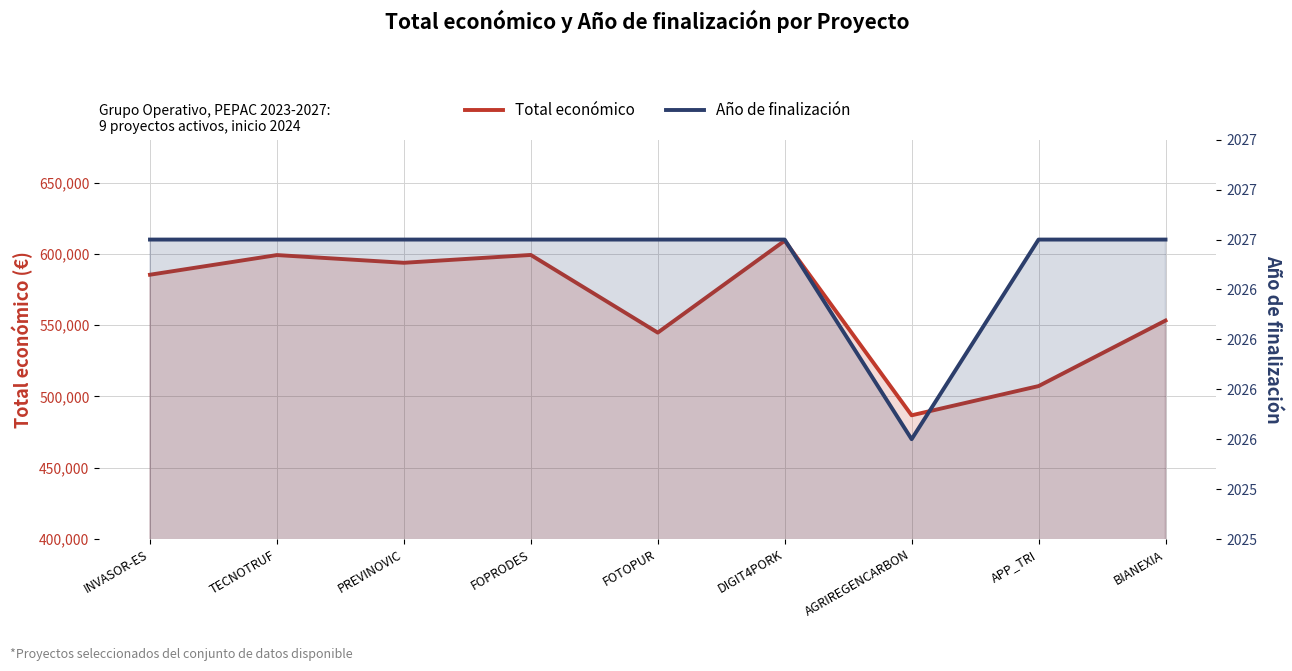

Which series has the largest total across all categories?

Total económico